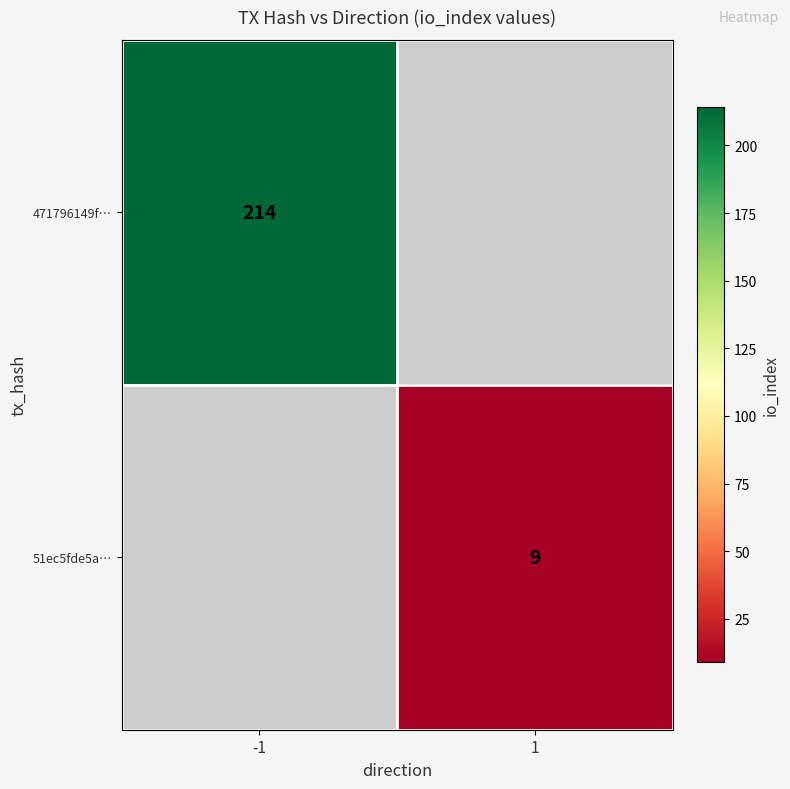

Is the value of 471796149f… at -1 greater than the value of 51ec5fde5a… at 1?

Yes